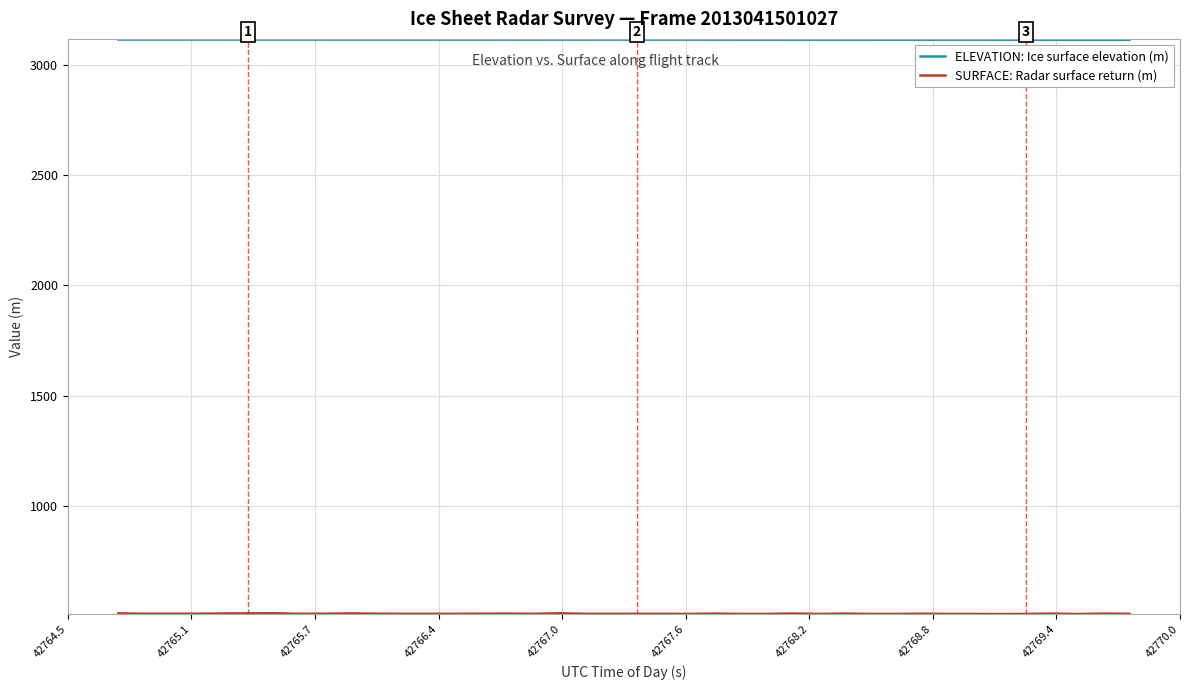

Which series has the largest total across all categories?

ELEVATION: Ice surface elevation (m)